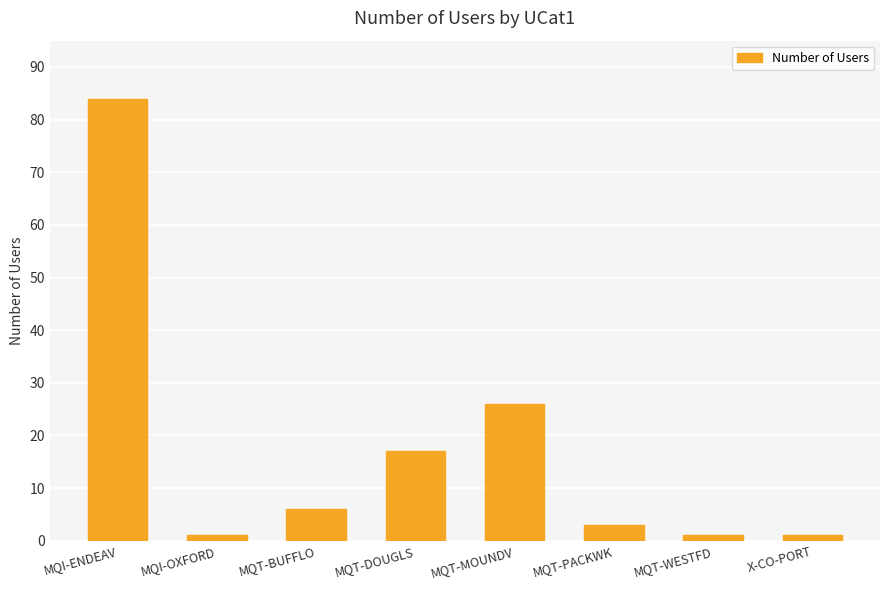

At which label does the data first exceed 6?

MQI-ENDEAV